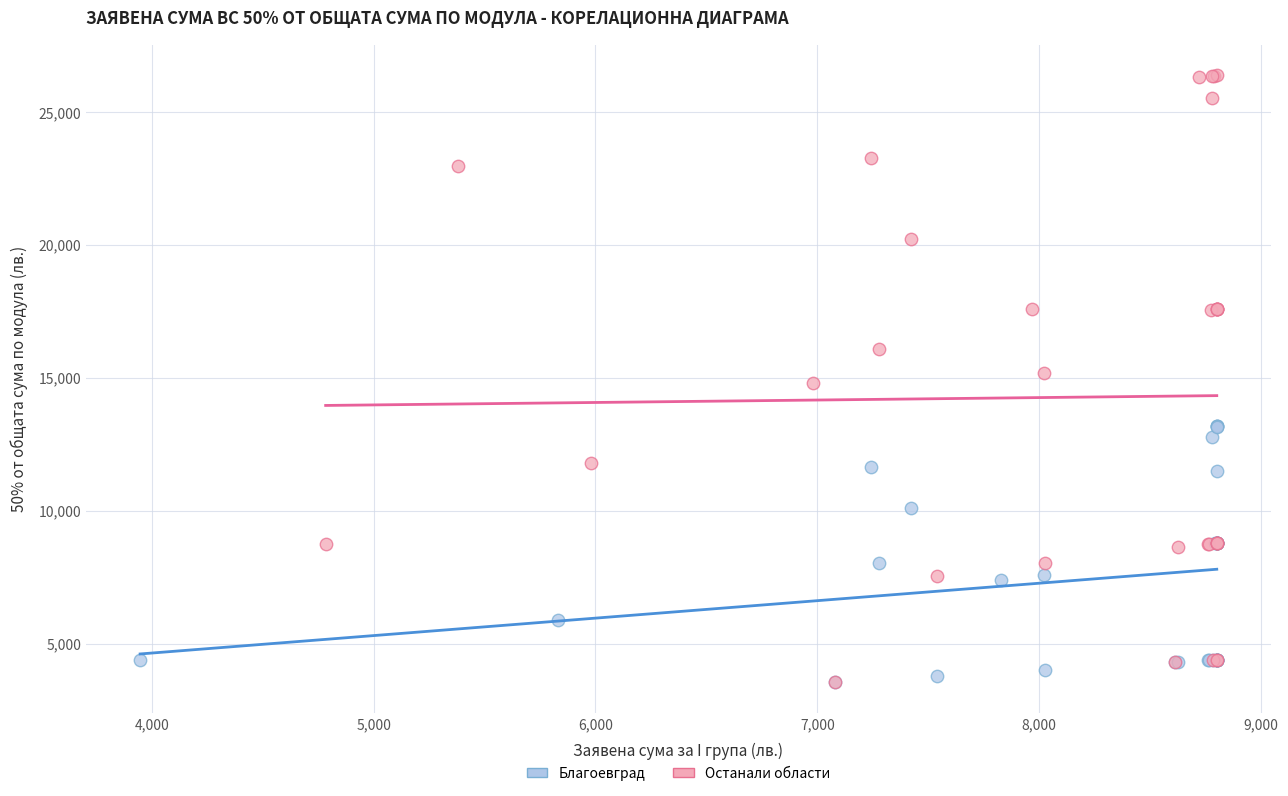

Which series reaches the maximum Y coordinate?

Останали области